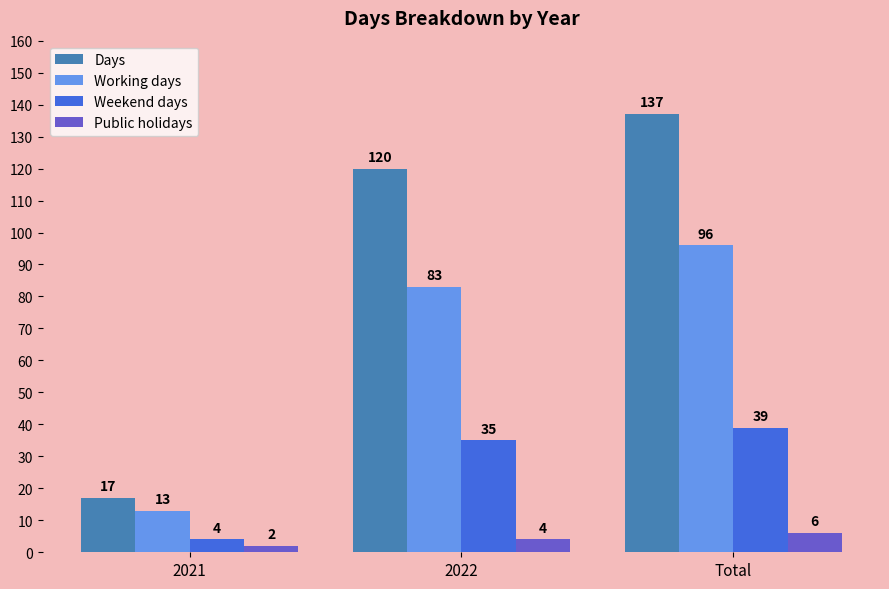

What is the minimum value for Days?

17